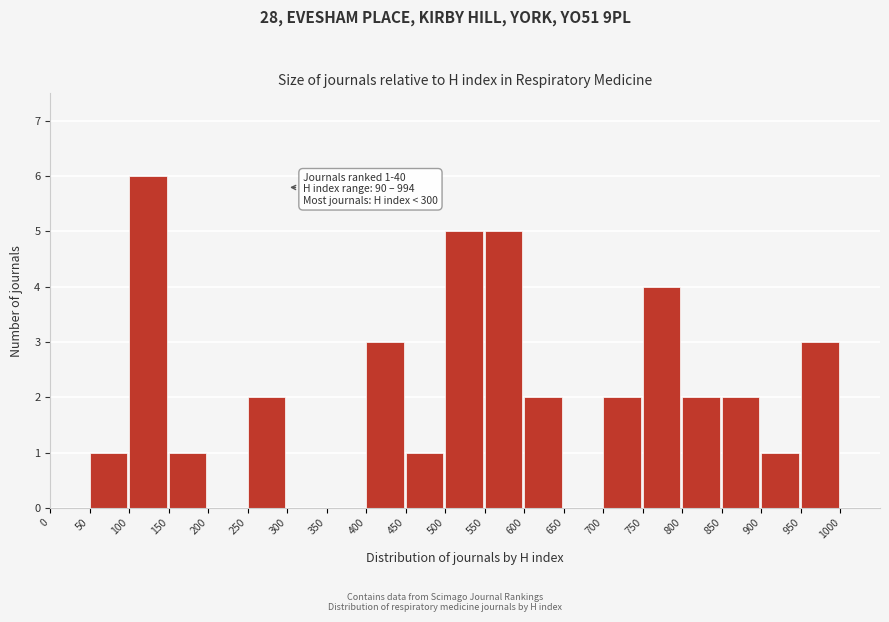

Which range on the x-axis has the tallest bar?

100 to 150